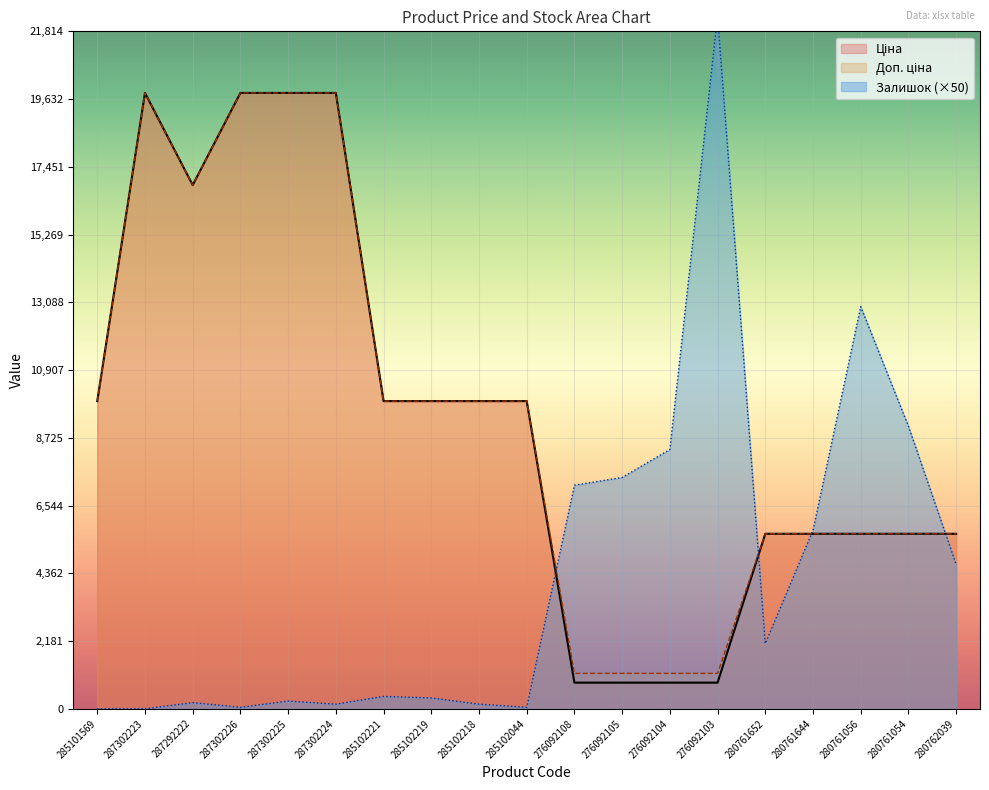

Between 285101569 and 287302225, which is larger?

287302225